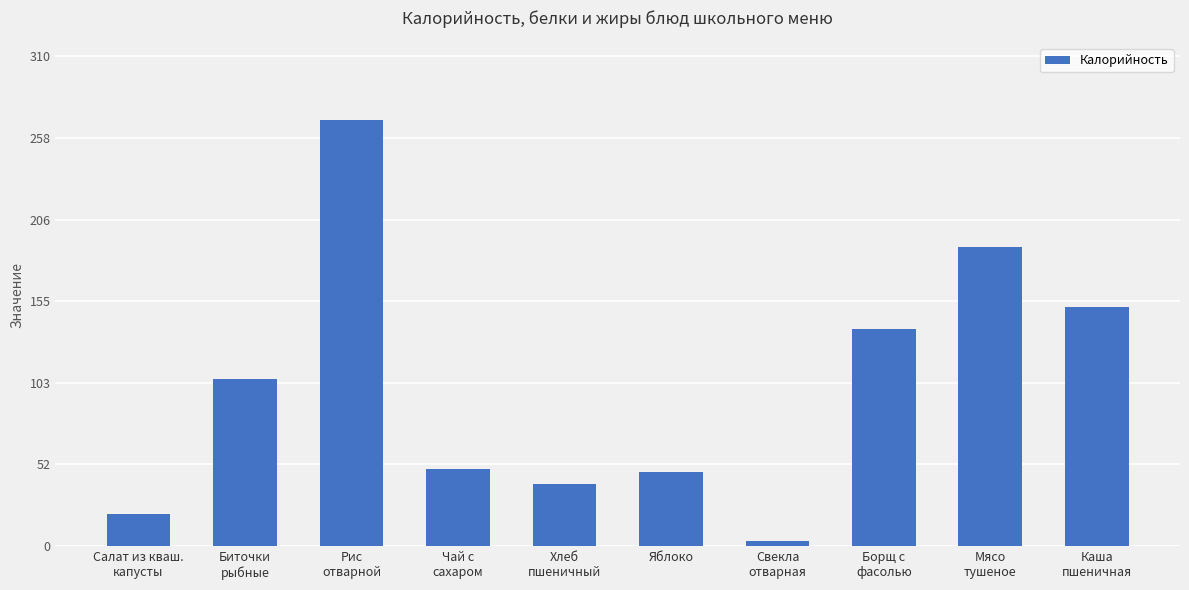

Between Рис
отварной and Каша
пшеничная, which is larger?

Рис
отварной